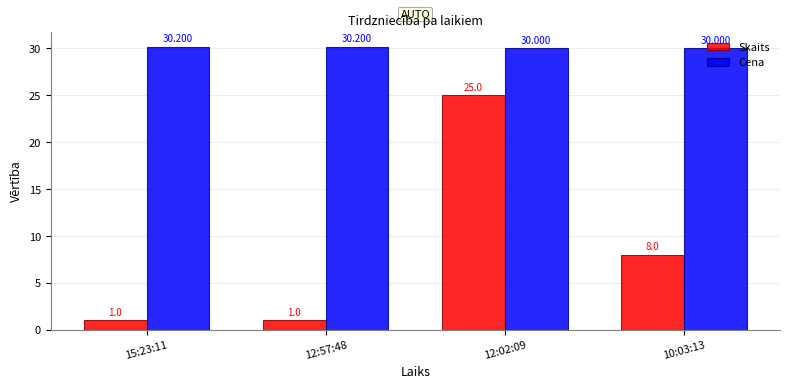

Count the number of categories in the chart.

4